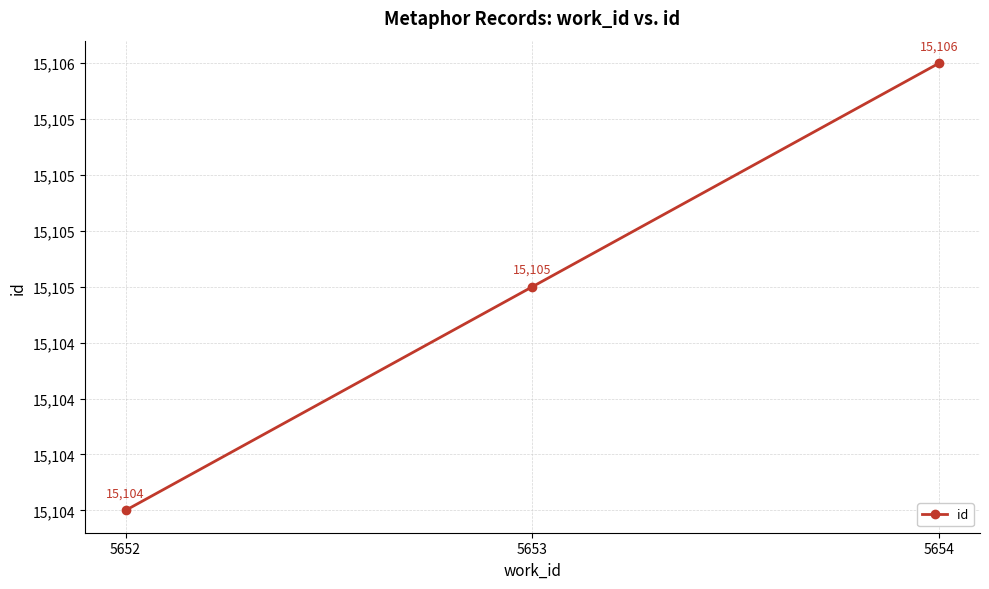

The chart shows a value of 15106 at 5654. True or false?

True